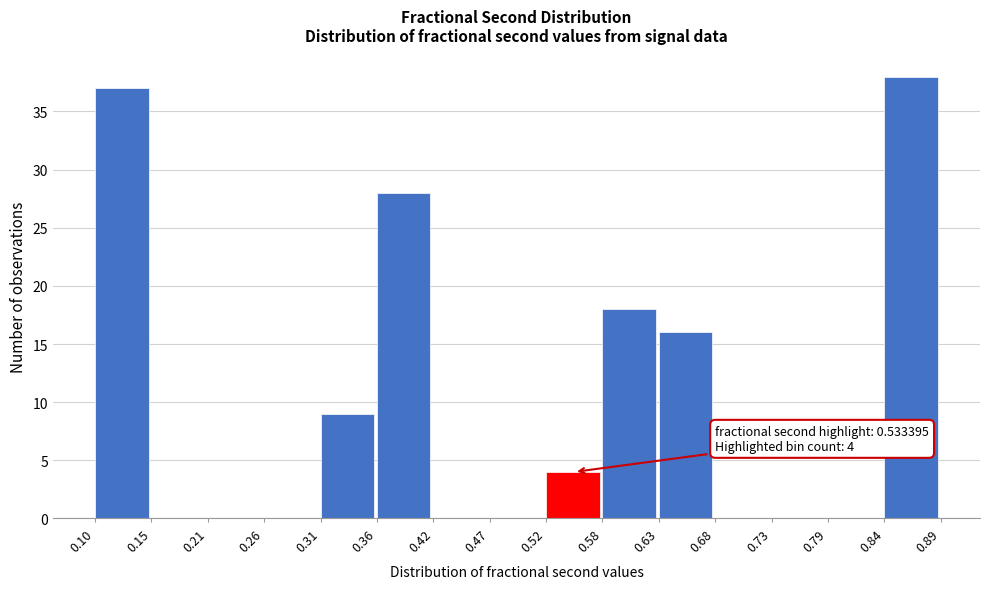

Which range on the x-axis has the tallest bar?

0.84 to 0.89